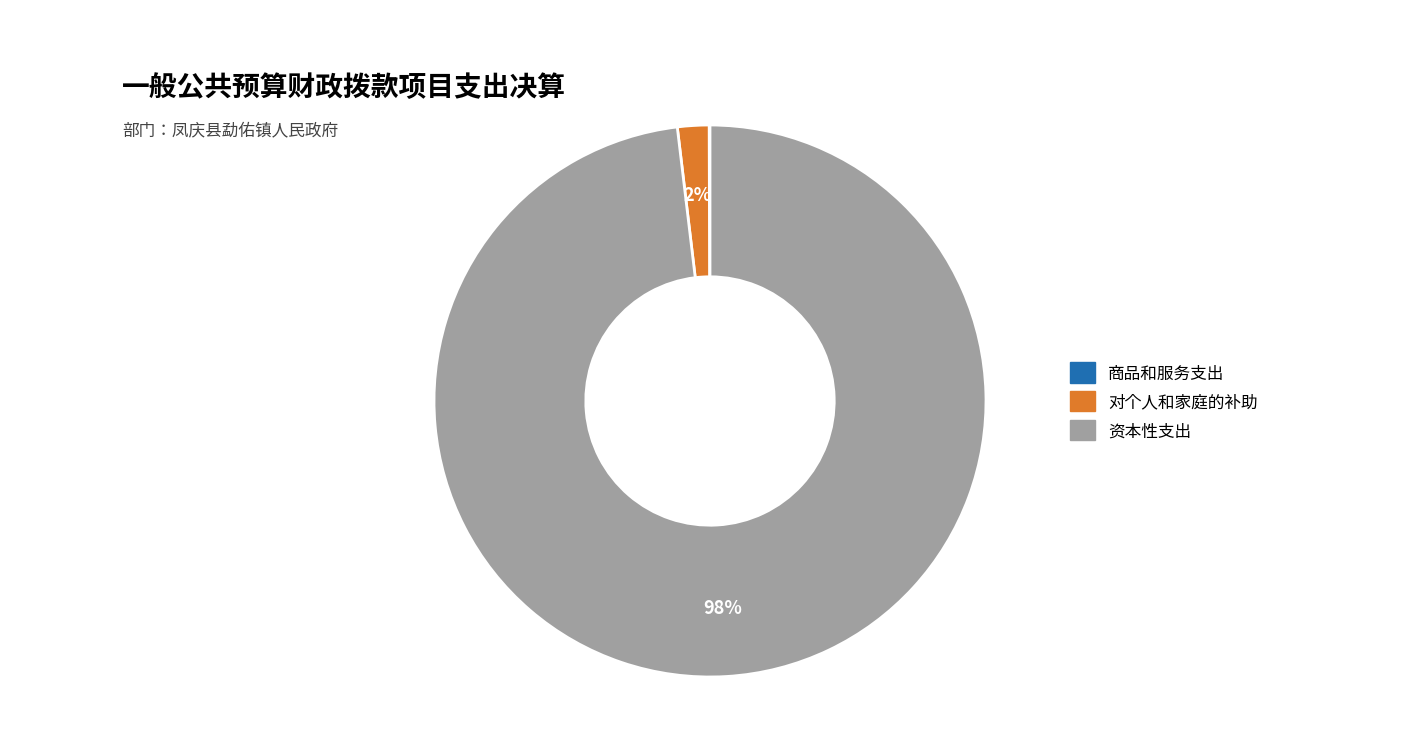

Which category has the biggest portion of the pie?

资本性支出